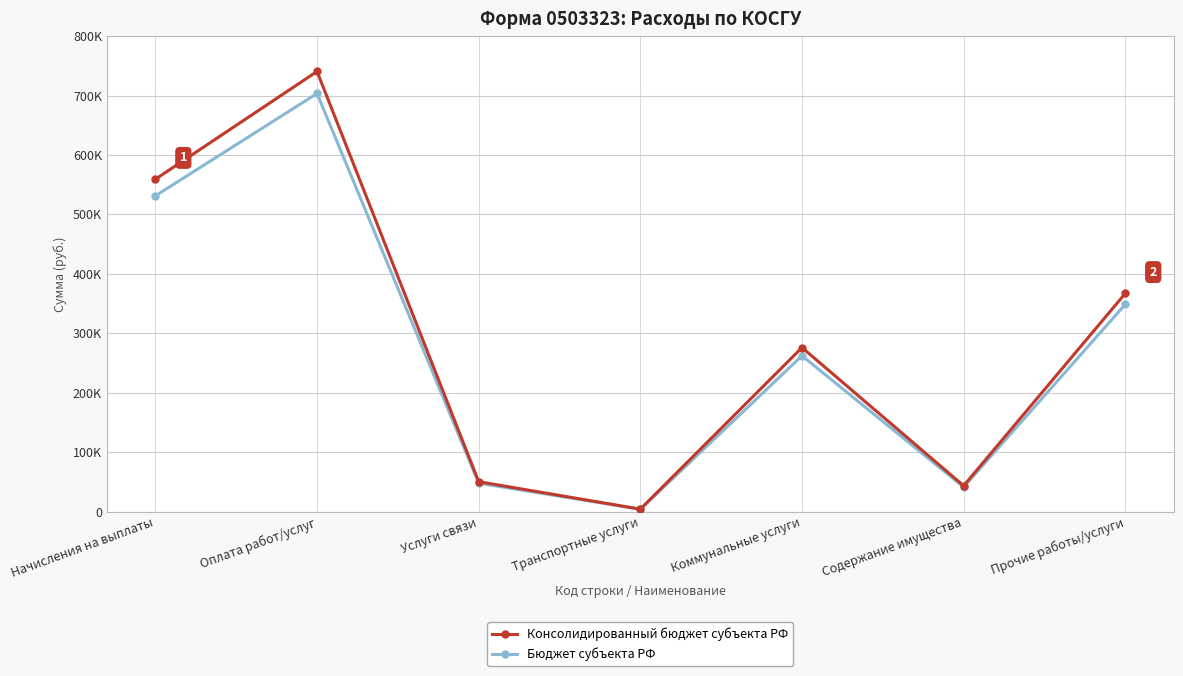

What is the difference between the Бюджет субъекта РФ values at Транспортные услуги and Прочие работы/услуги?

344873.5